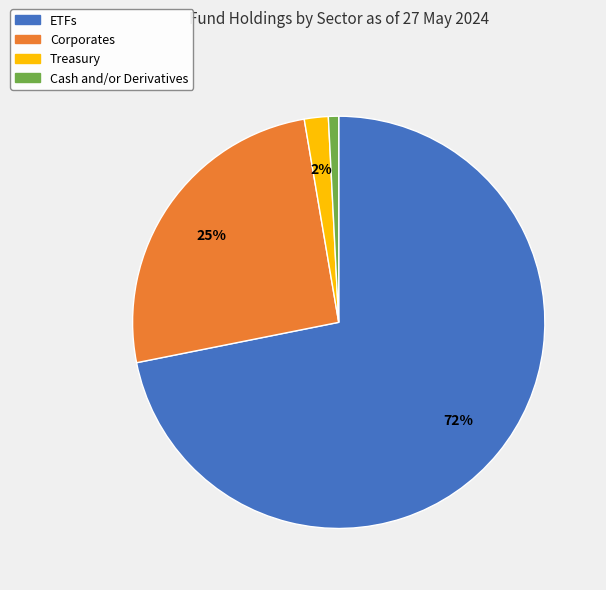

To the nearest percent, what portion does ETFs represent?

72%